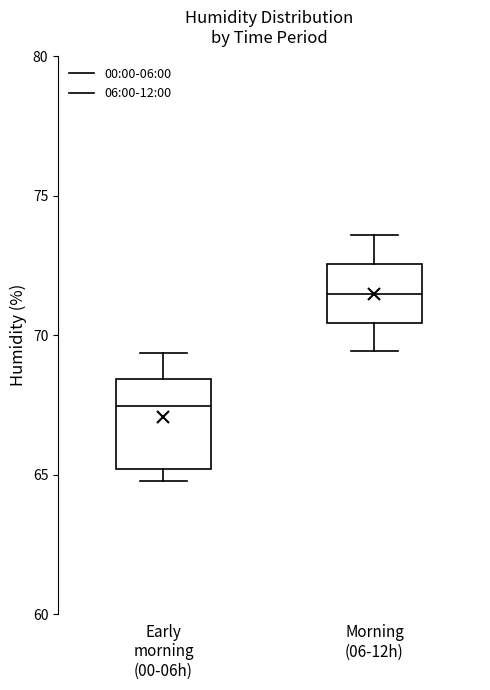

Where does the upper whisker of the box for Morning (06-12h) end on the y-axis? The values are not printed on the chart, so give them approximately, as read against the axis.

73.5